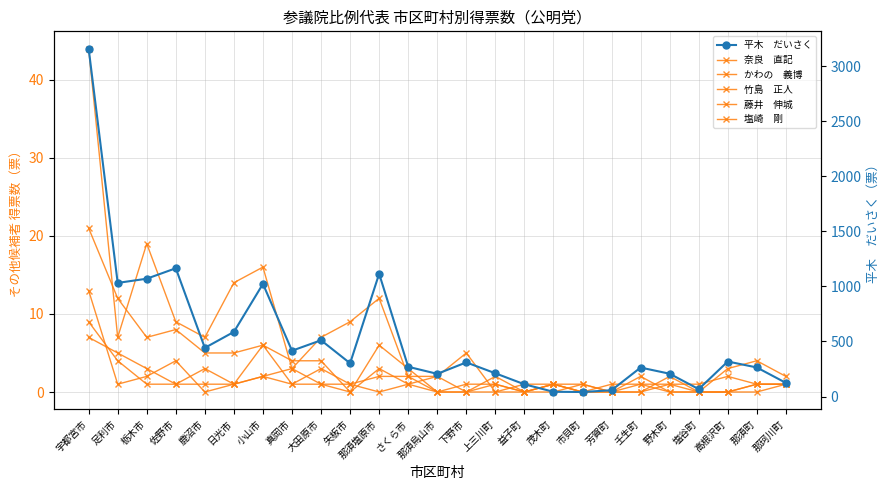

Count the 塩崎　剛 values in the range 0 to 1.

20